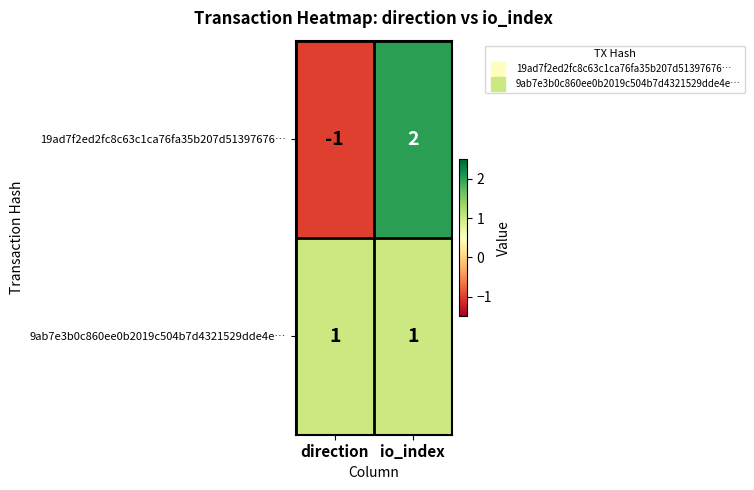

What is the difference between the maximum and minimum values in the 19ad7f2ed2fc8c63c1ca76fa35b207d51397676… series?

3